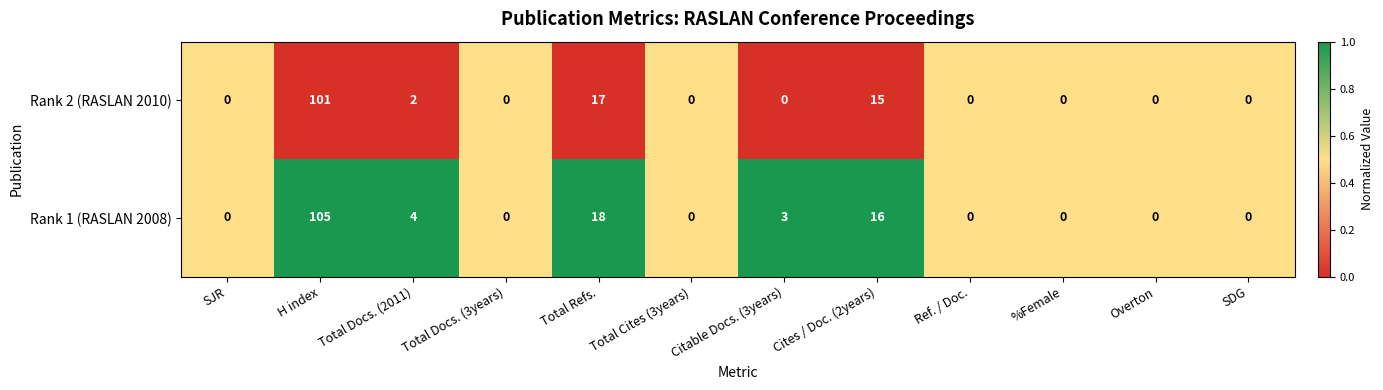

Which series changed the most between H index and Total Docs. (3years)?

Rank 1 (RASLAN 2008)